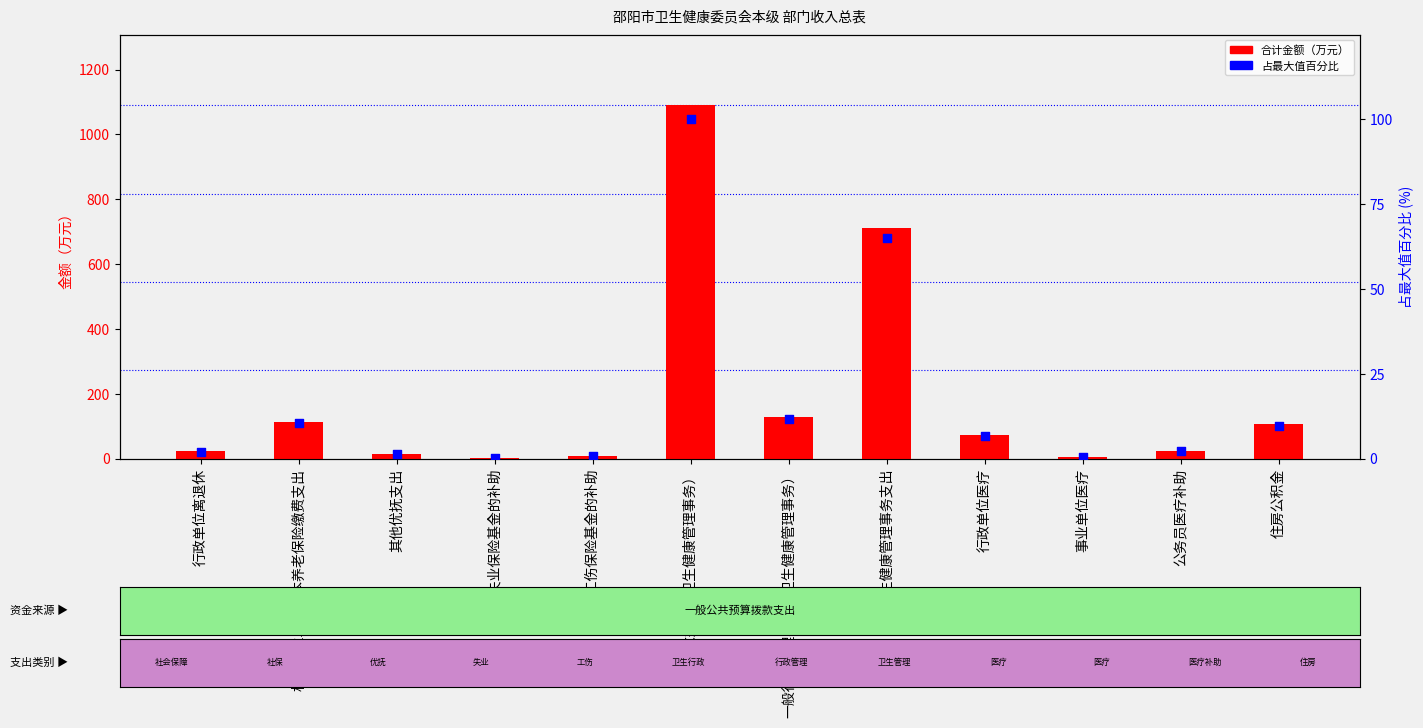

At which category is the sum across all series the highest?

行政运行（卫生健康管理事务）